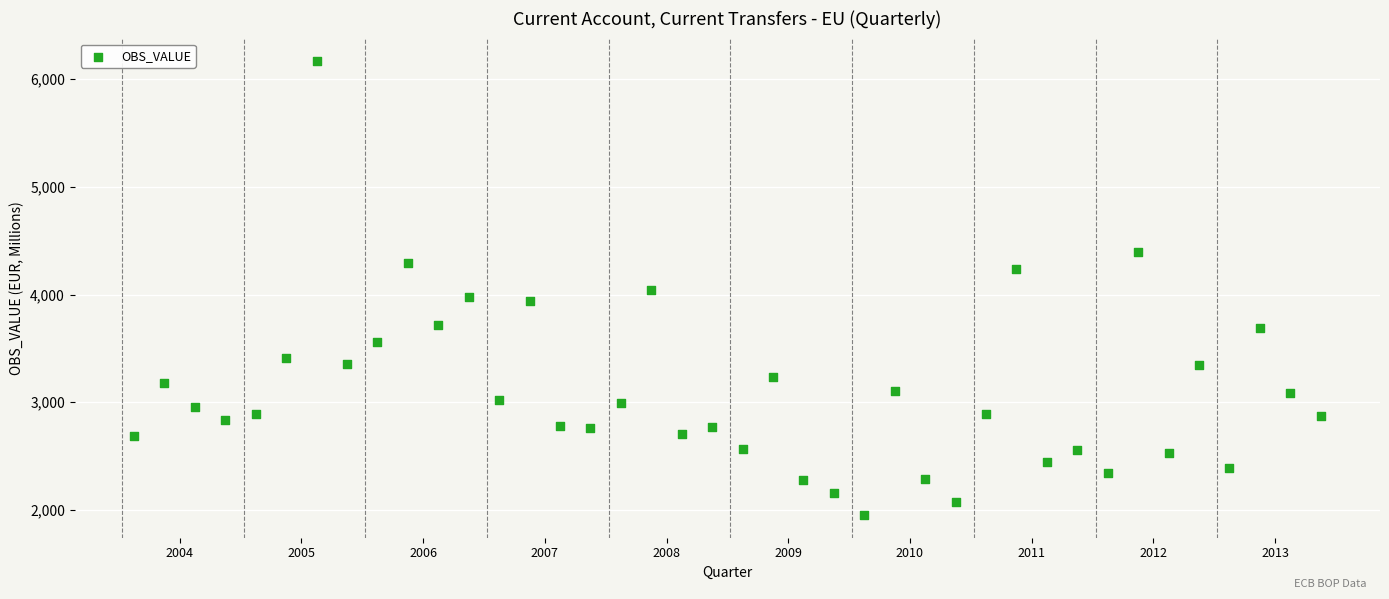

What is the range of X values (max minus min)?

9.8